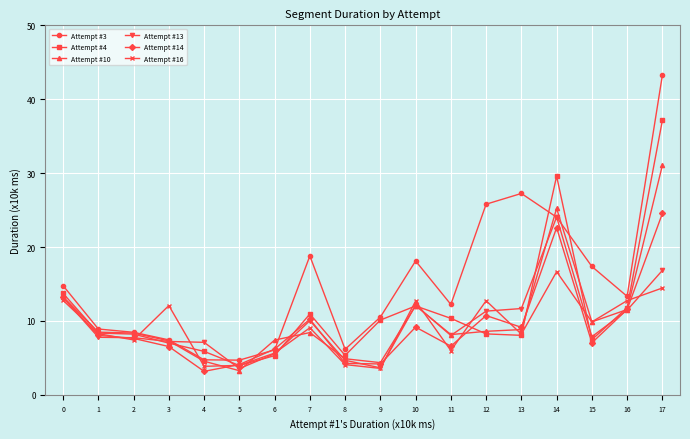

True or false: Attempt #4 has more than 1 interior local peaks.

True